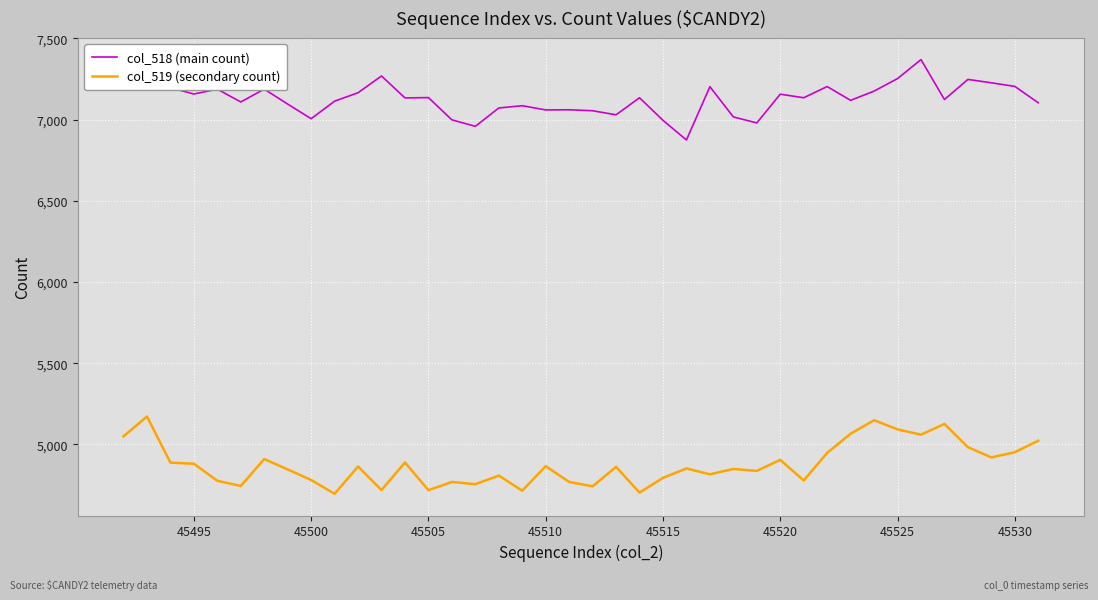

List the series in order of their overall mean, highest first.

col_518 (main count), col_519 (secondary count)